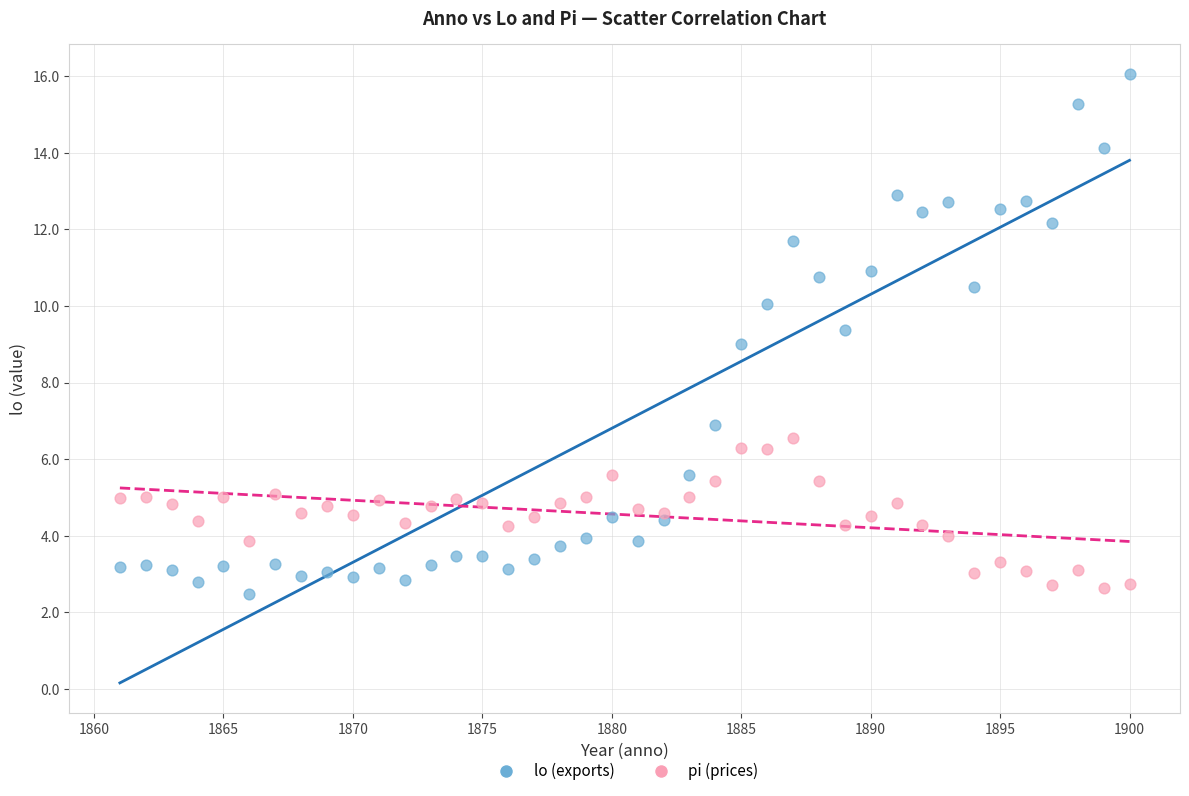

What are all the series names shown in the legend?

lo (exports), pi (prices)